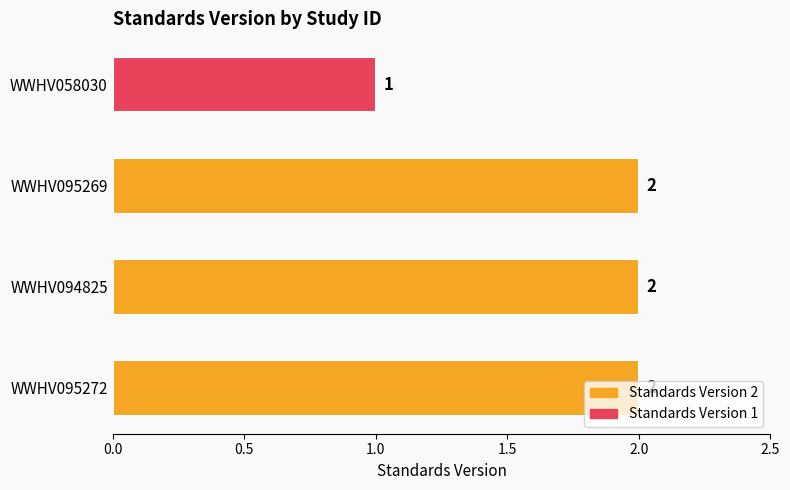

The value at WWHV094825 is 2. True or false?

True